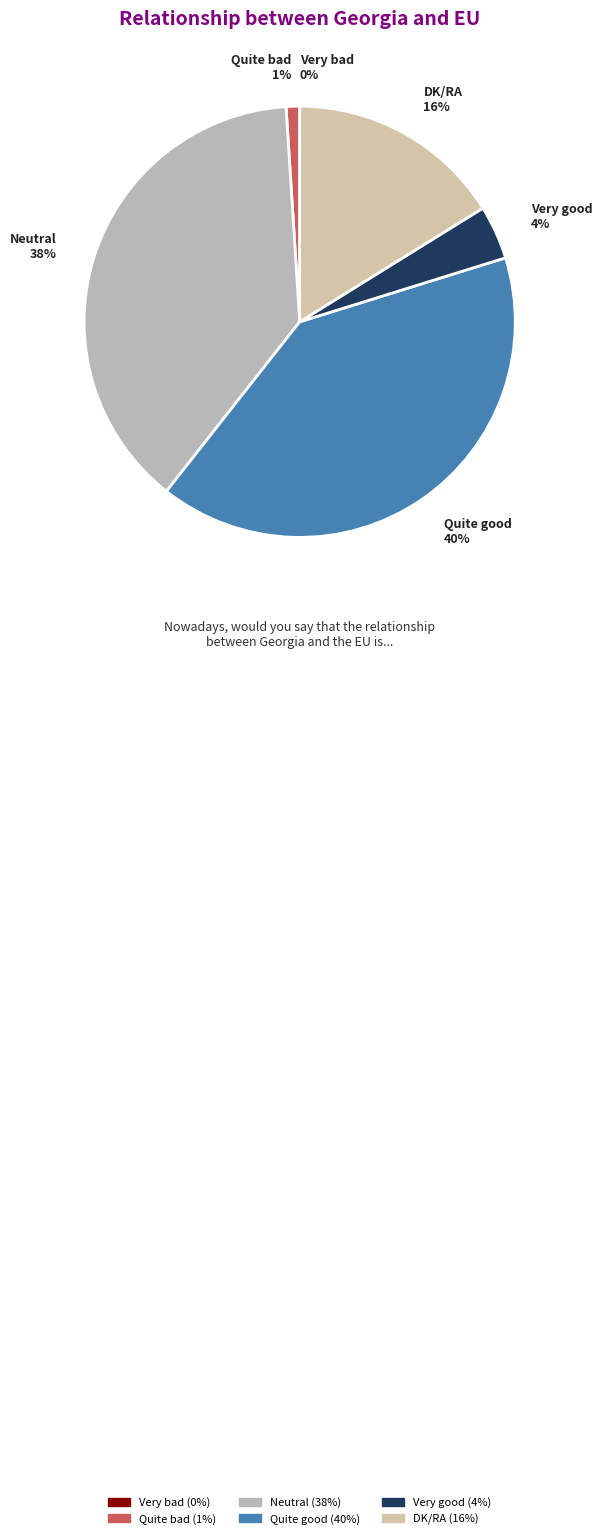

To the nearest percent, what is the difference between the largest and smallest slice percentages?

40%